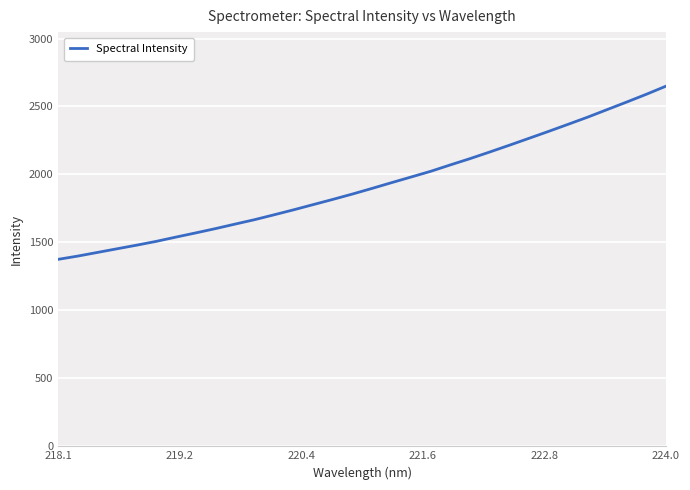

What is the sum of all values?

61577.5